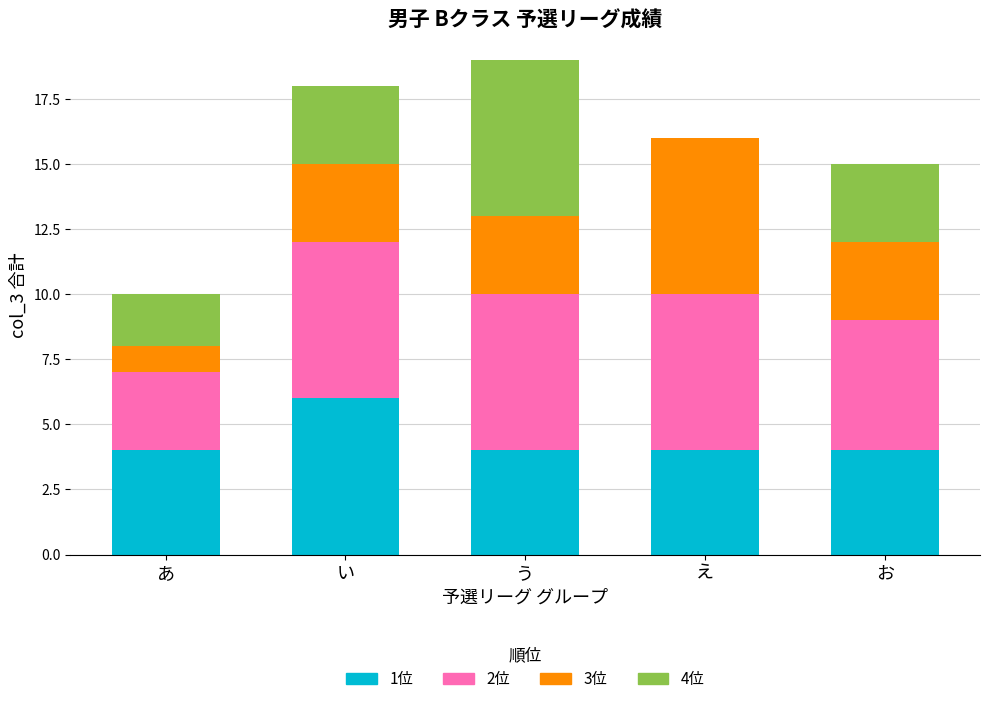

Reading left to right, transcribe the values for 1位.

あ=4	い=6	う=4	え=4	お=4